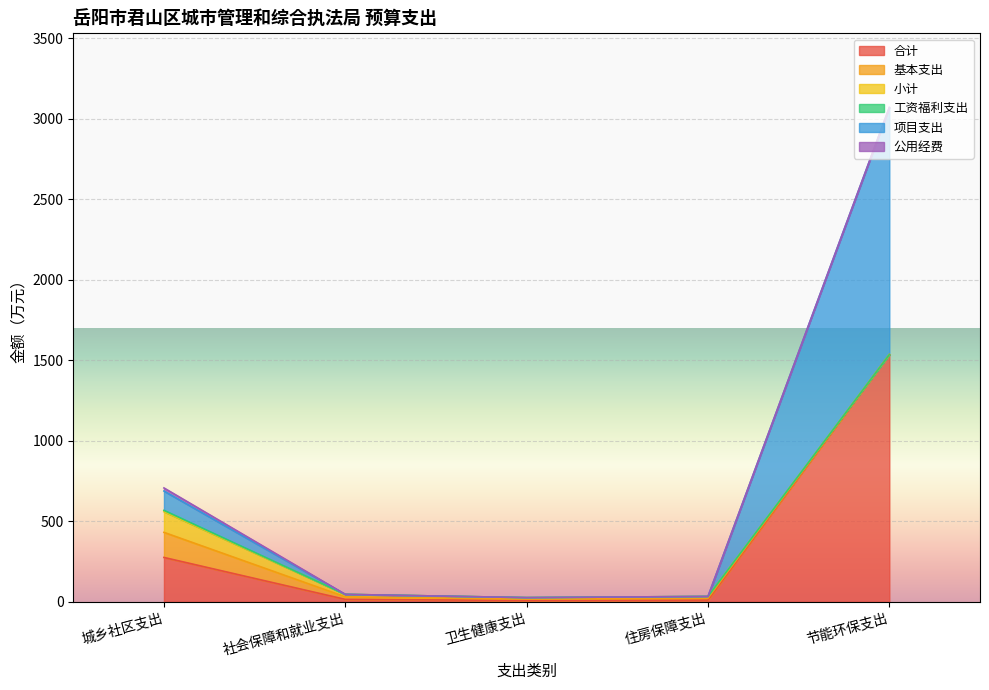

At which category is the sum across all series the highest?

节能环保支出